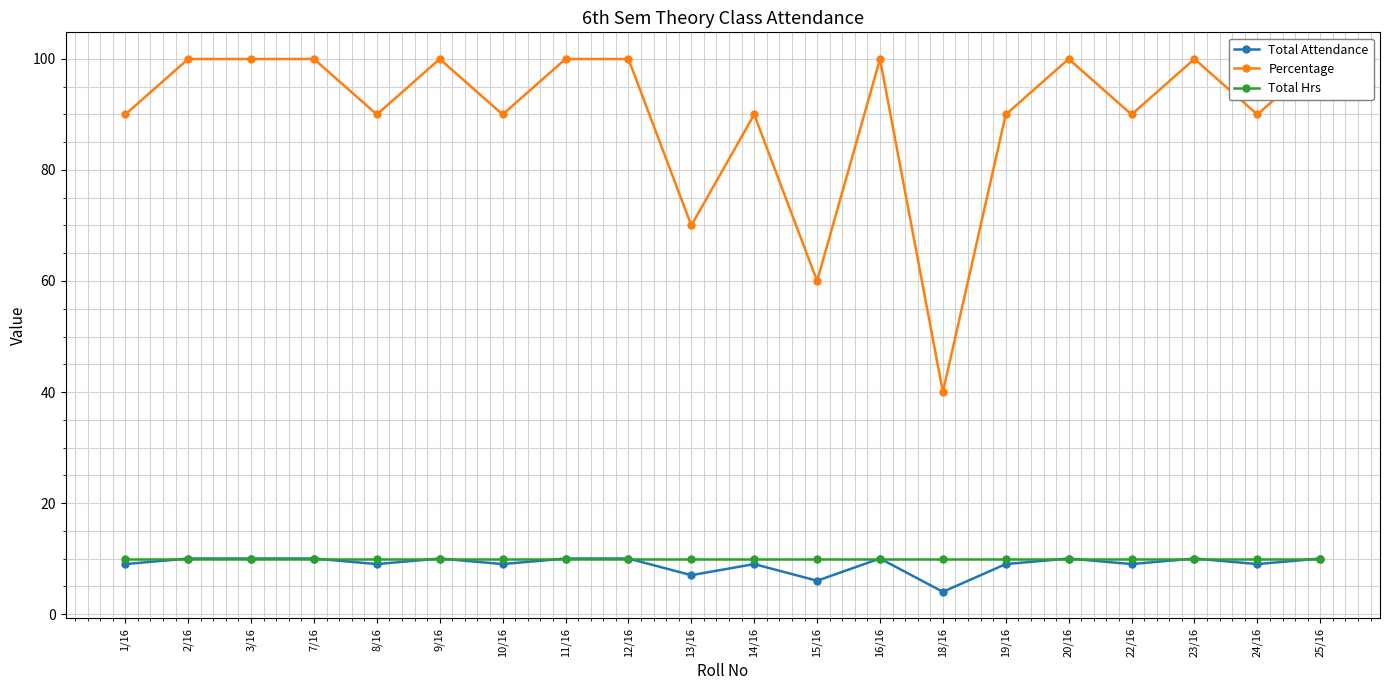

What is the spread (max minus min) of values at 10/16?

81